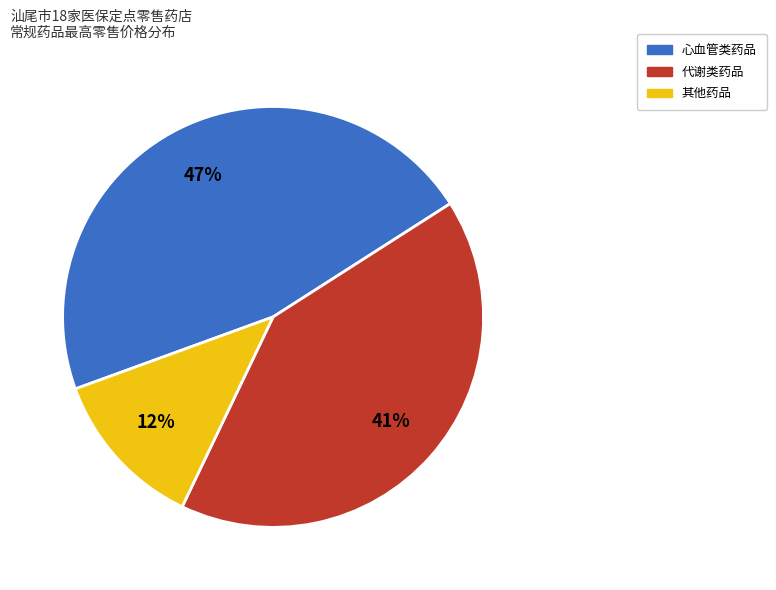

Is there a majority slice in this chart?

No